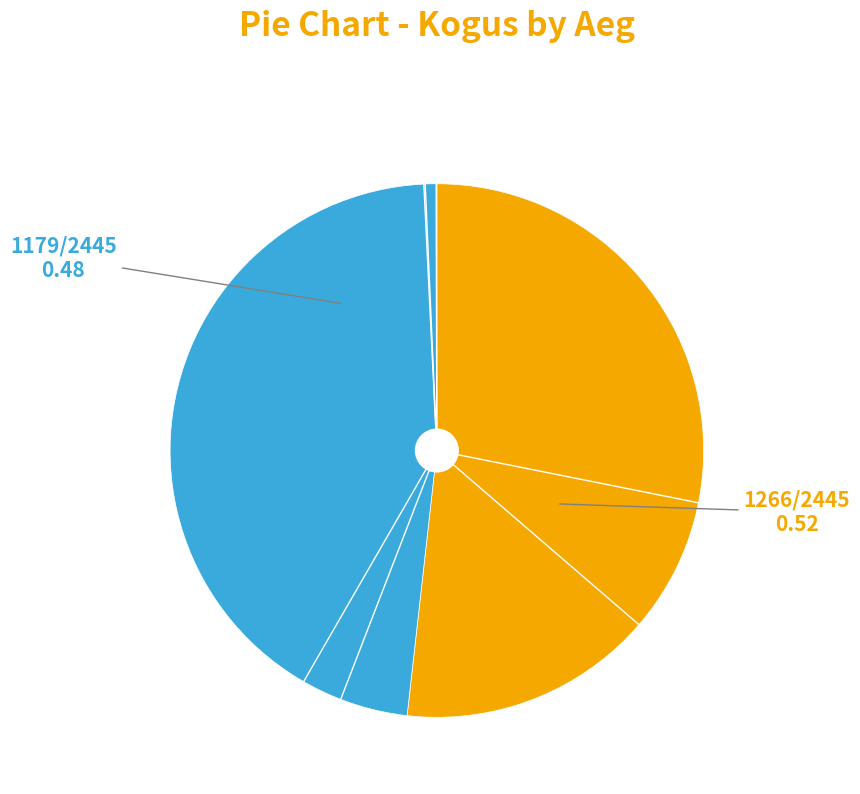

How many segments does this pie chart have?

2